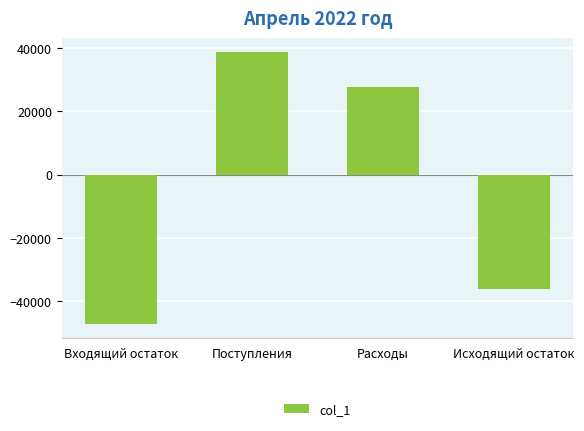

Which label corresponds to the largest value in the chart?

Поступления